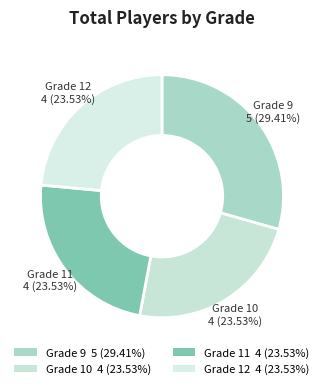

To the nearest percent, what is the combined percentage of Grade 12 and Grade 10?

47%